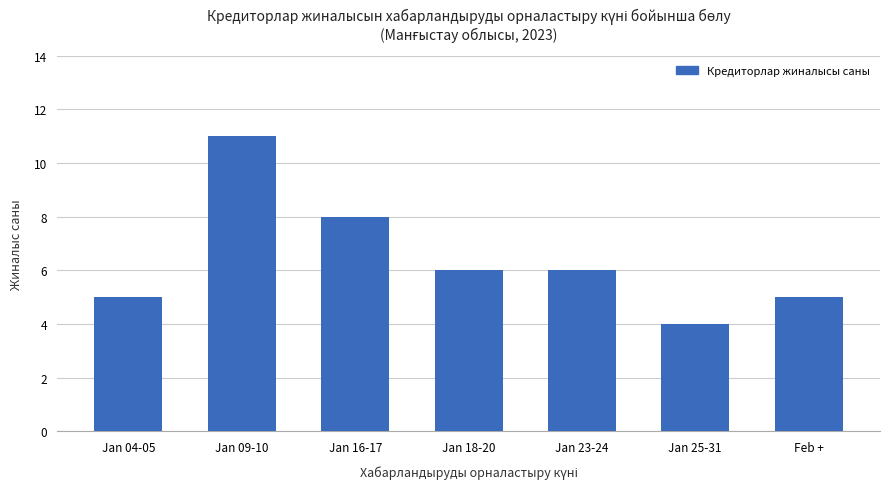

What is the label of the 4th bar from the left?

Jan 18-20